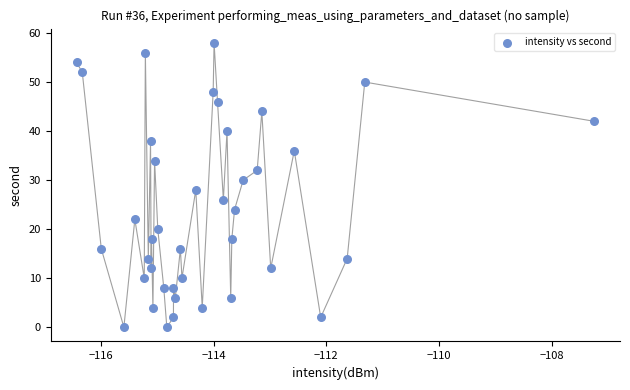

What is the range of Y values (max minus min)?

58